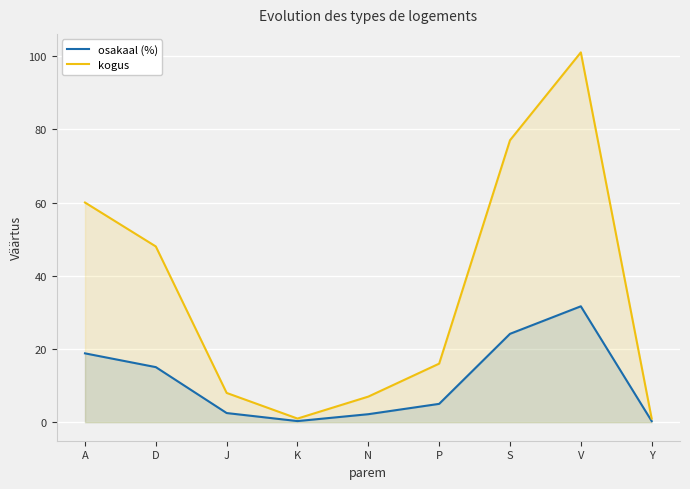

How many interior local valleys does the kogus series have?

1